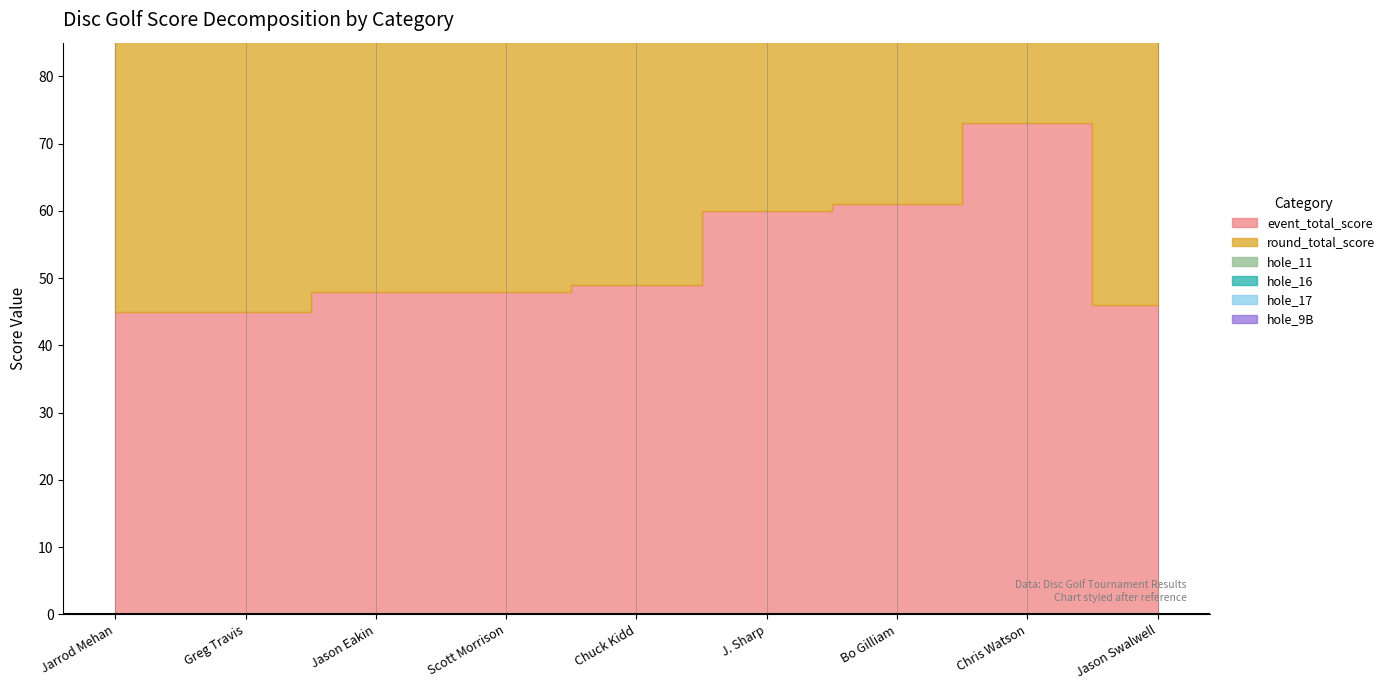

Reading left to right, what are all the values shown in this chart?

event_total_score: Jarrod Mehan=45	Greg Travis=45	Jason Eakin=48	Scott Morrison=48	Chuck Kidd=49	J. Sharp=60	Bo Gilliam=61	Chris Watson=73	Jason Swalwell=46
round_total_score: Jarrod Mehan=45	Greg Travis=45	Jason Eakin=48	Scott Morrison=48	Chuck Kidd=49	J. Sharp=60	Bo Gilliam=61	Chris Watson=73	Jason Swalwell=46
hole_11: Jarrod Mehan=3	Greg Travis=2	Jason Eakin=2	Scott Morrison=3	Chuck Kidd=2	J. Sharp=3	Bo Gilliam=2	Chris Watson=4	Jason Swalwell=6
hole_16: Jarrod Mehan=2	Greg Travis=3	Jason Eakin=3	Scott Morrison=3	Chuck Kidd=4	J. Sharp=4	Bo Gilliam=4	Chris Watson=5	Jason Swalwell=4
hole_17: Jarrod Mehan=2	Greg Travis=3	Jason Eakin=3	Scott Morrison=4	Chuck Kidd=4	J. Sharp=5	Bo Gilliam=4	Chris Watson=5	Jason Swalwell=4
hole_9B: Jarrod Mehan=2	Greg Travis=2	Jason Eakin=2	Scott Morrison=2	Chuck Kidd=3	J. Sharp=3	Bo Gilliam=3	Chris Watson=5	Jason Swalwell=6